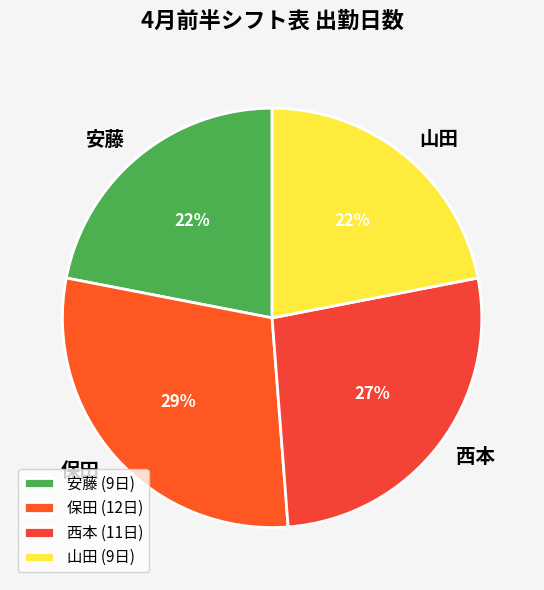

Is the sum of 西本 and 山田 greater than half?

No